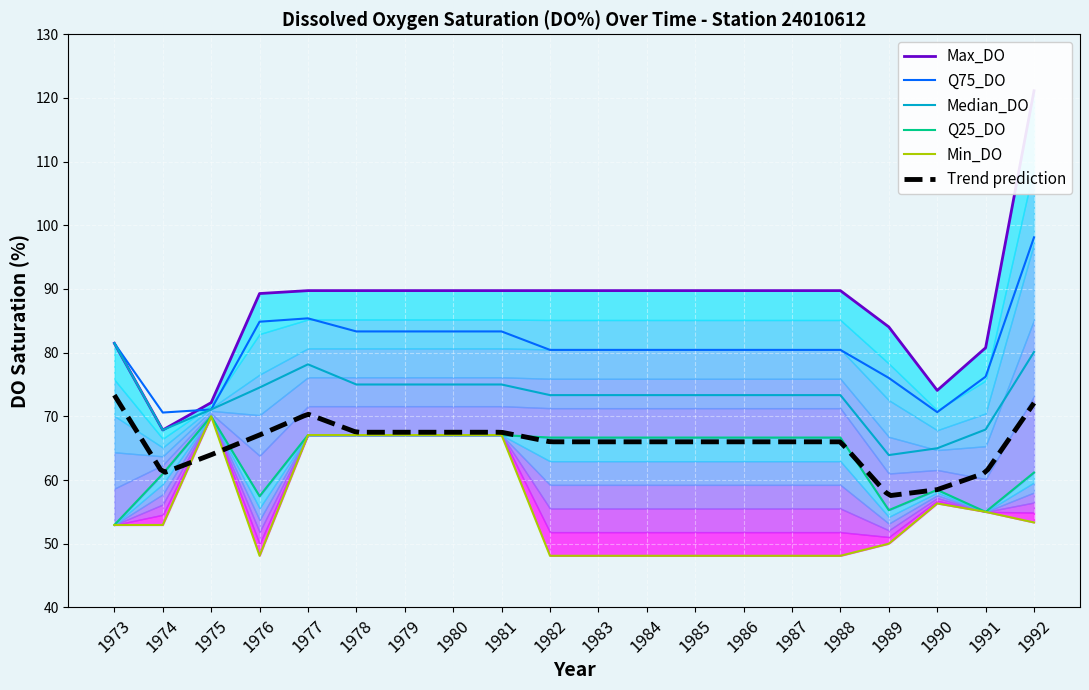

Which category has the lowest value in the Q25_DO series?

1973